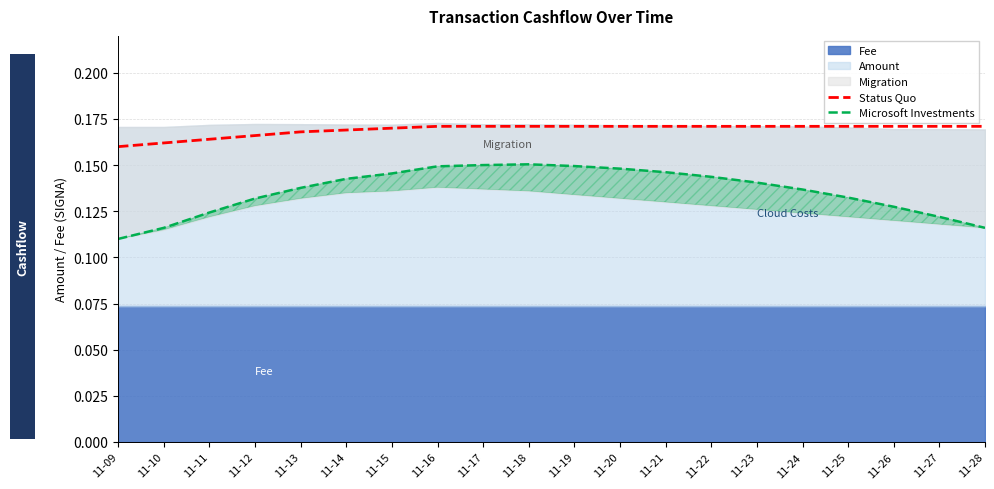

The value of Status Quo at 11-28 is 0.1. True or false?

False